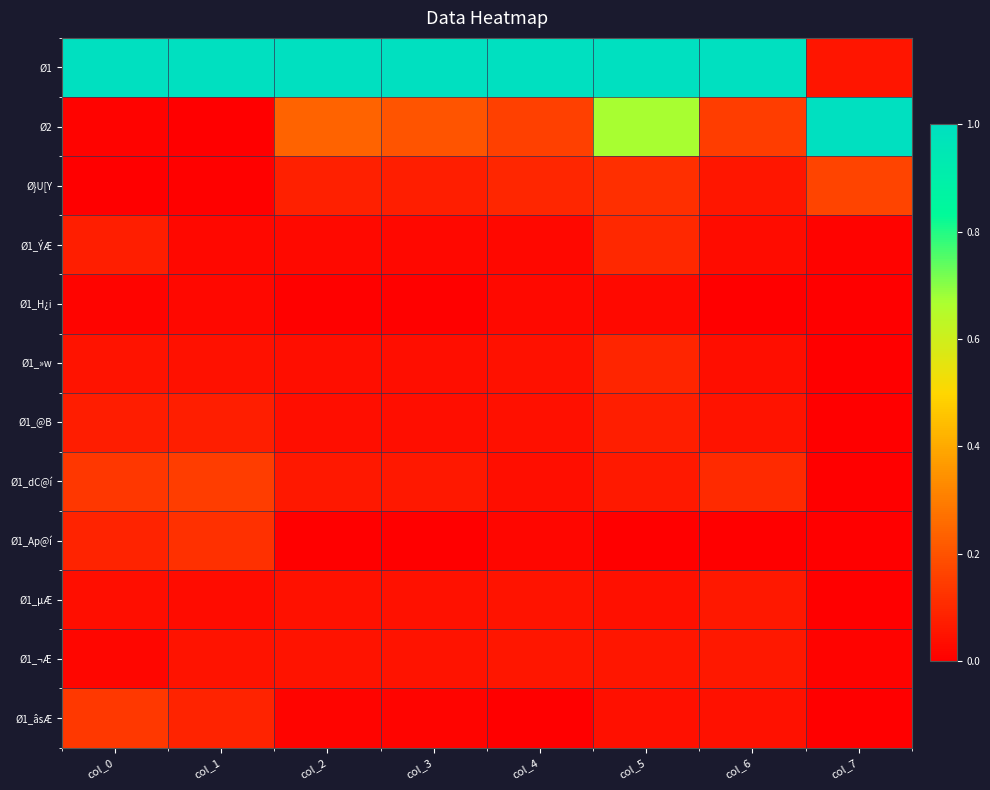

Rank the series by their maximum value, from highest to lowest.

Ø1, Ø2, Ø}U[Y, Ø1_dC@í, Ø1_âsÆ, Ø1_Ap@í, Ø1_ÝÆ, Ø1_»w, Ø1_@B, Ø1_µÆ, Ø1_¬Æ, Ø1_H¿i